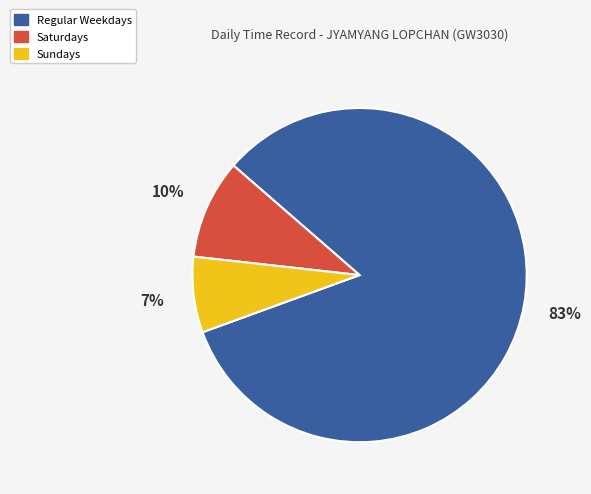

To the nearest percent, what is the combined percentage of Sundays and Regular Weekdays?

90%